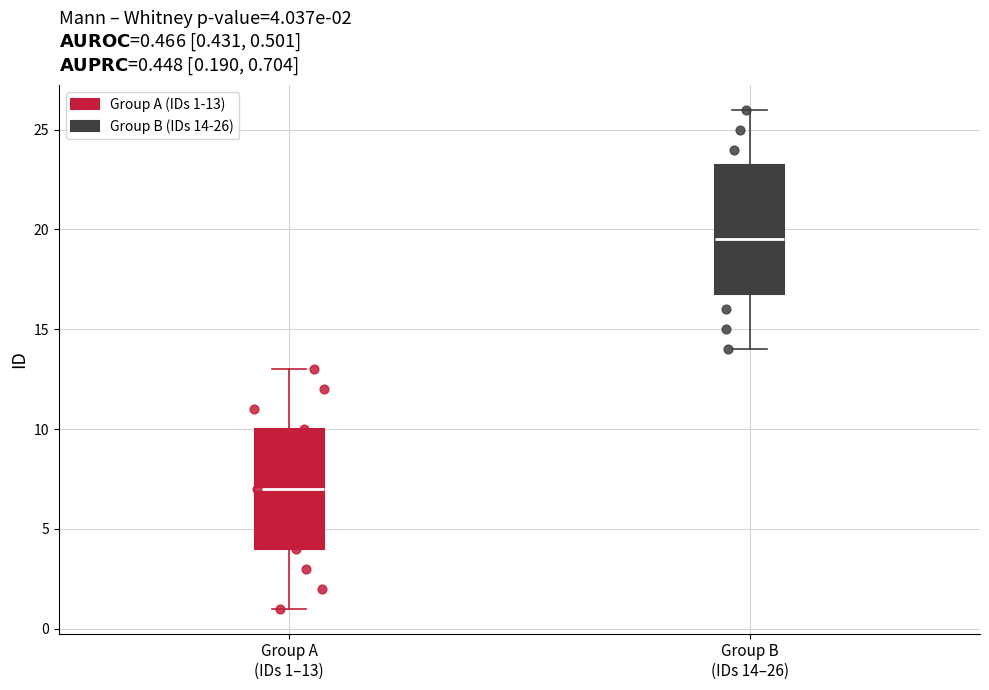

Which box's median line is the highest?

Group B (IDs 14–26)